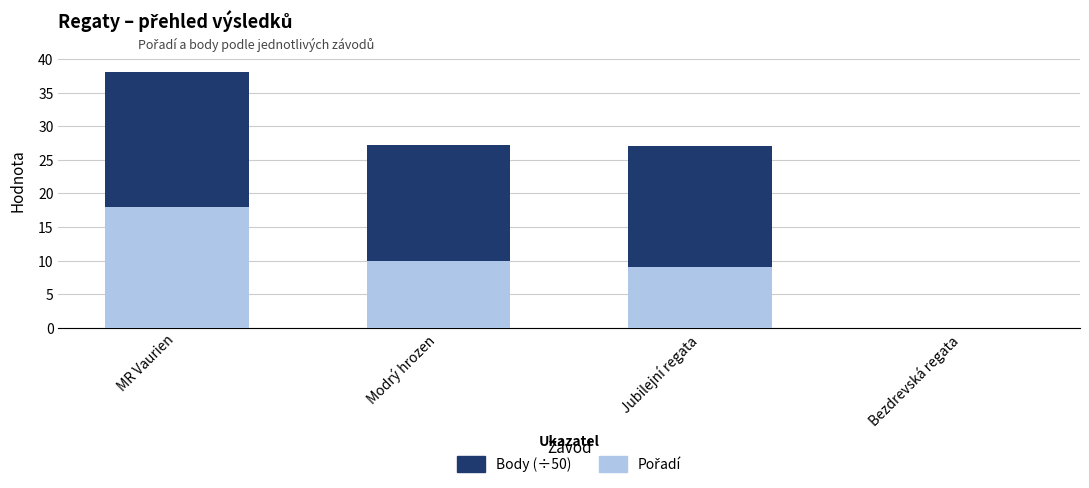

At which category is the sum across all series the highest?

MR Vaurien